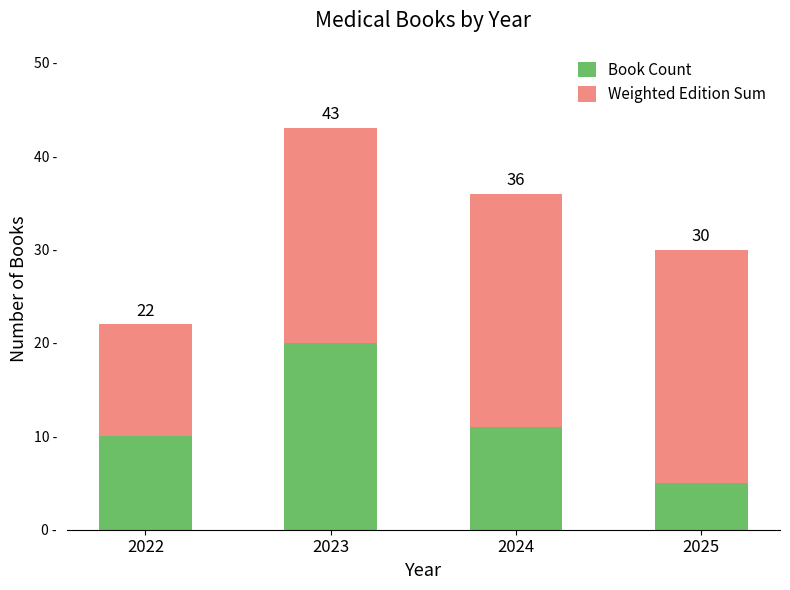

What are all the series names shown in the legend?

Book Count, Weighted Edition Sum